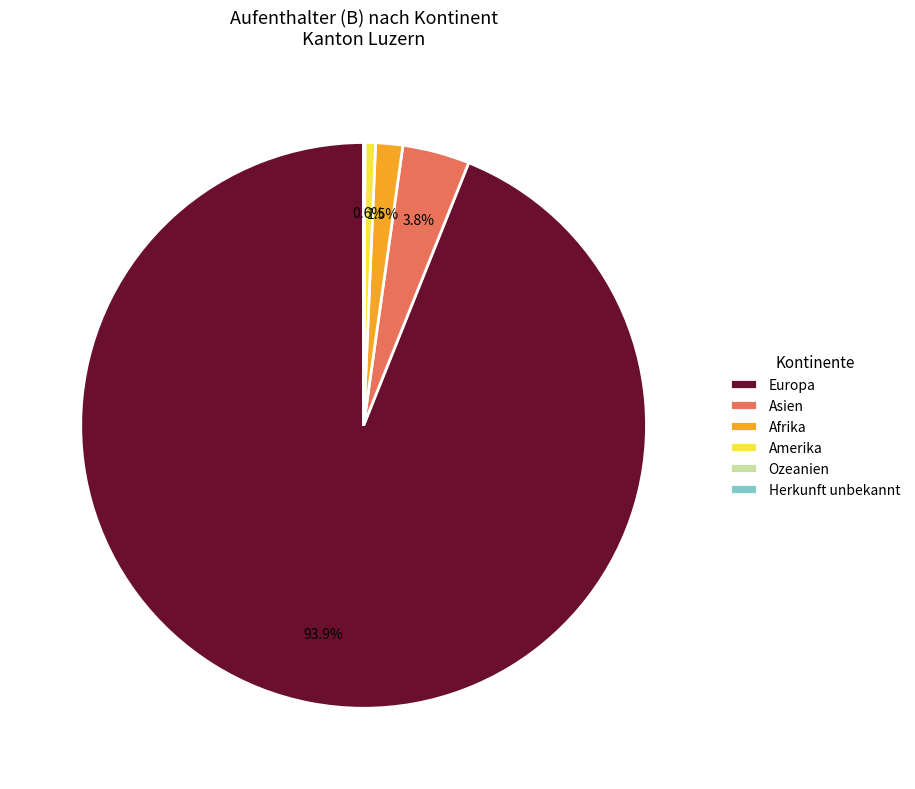

Between Europa and Afrika, which is larger?

Europa